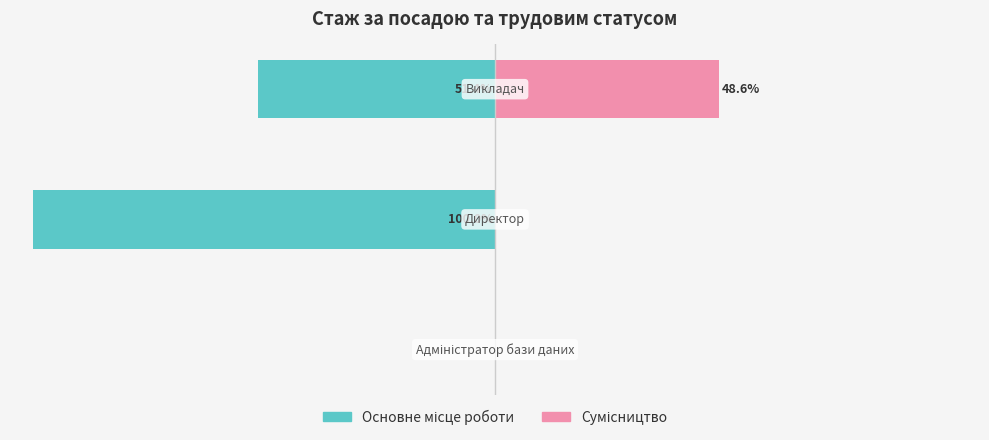

What is the difference between the maximum and minimum values in the Сумісництво series?

48.6